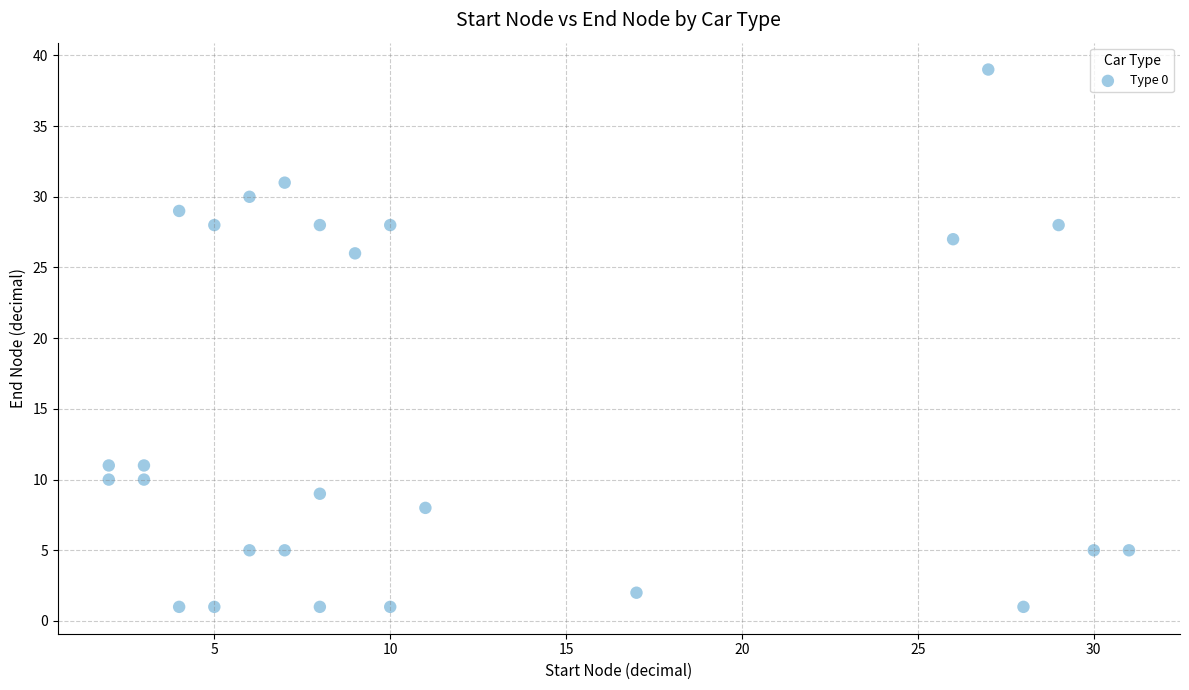

What Y value in the scatter plot is closest to 20?

26